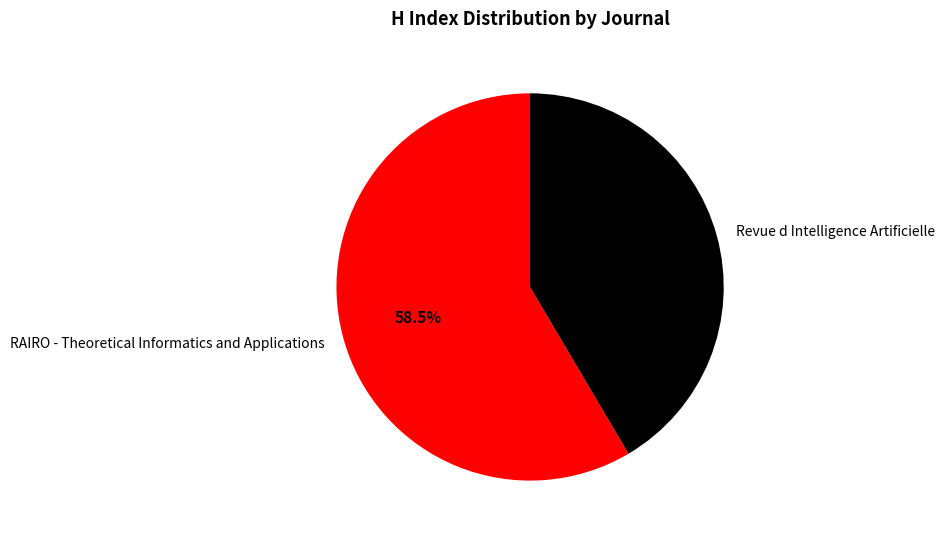

What is the smallest slice in the pie chart?

Revue d Intelligence Artificielle